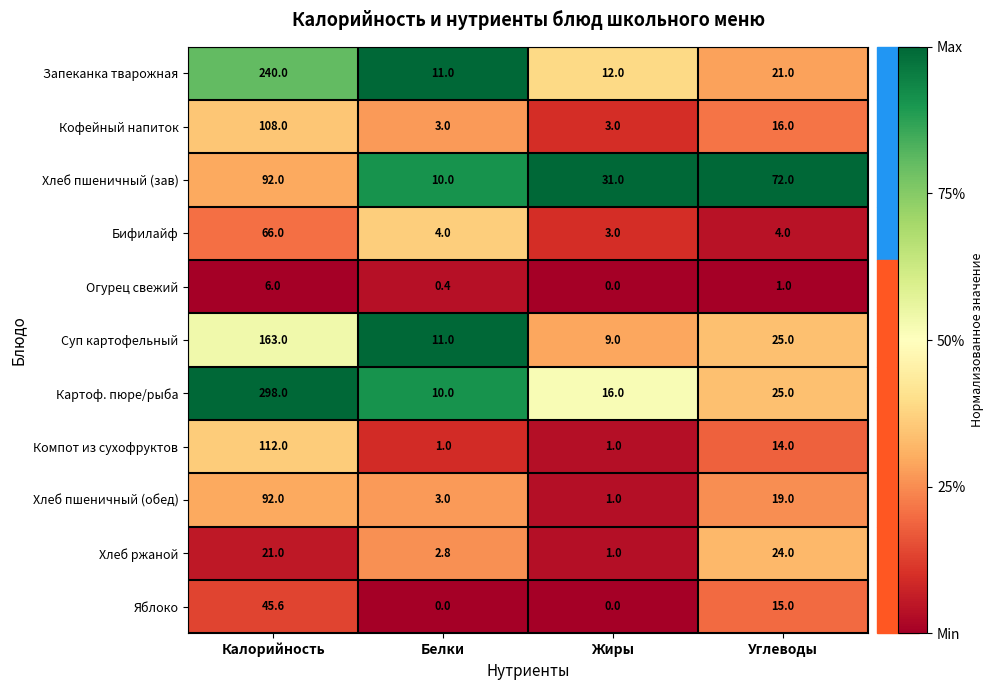

What is the difference between the maximum and minimum values in the Бифилайф series?

63.0